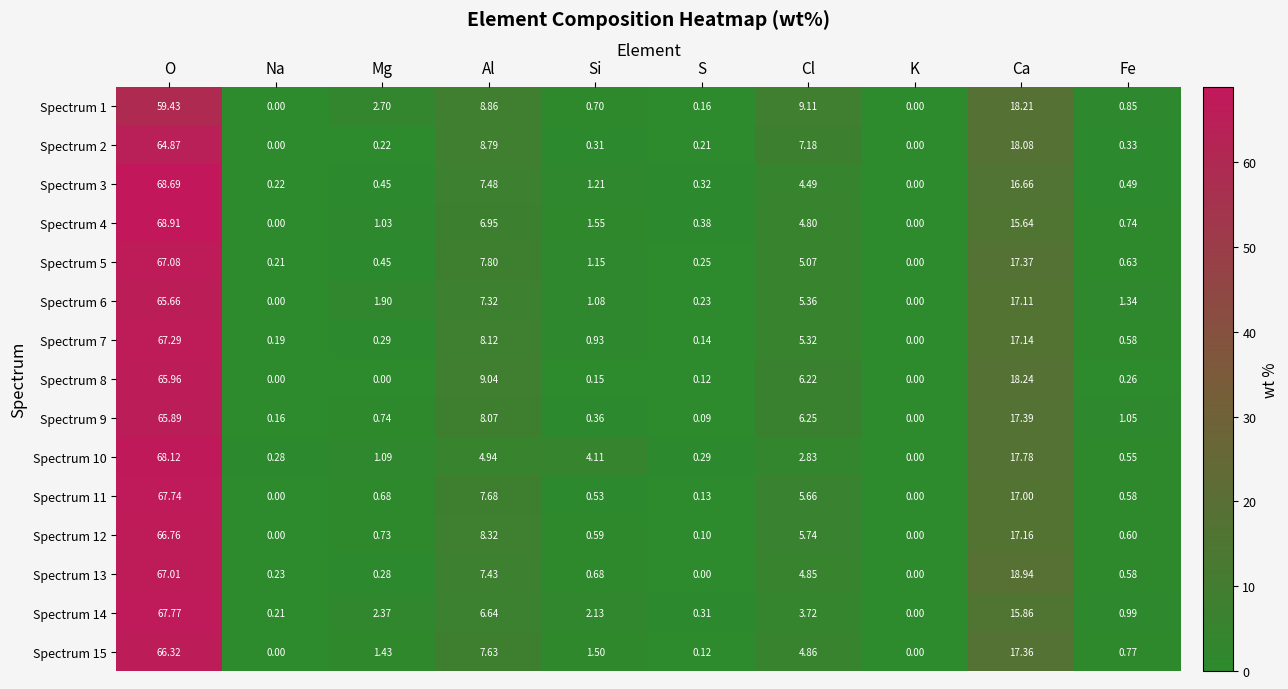

Is the value of Spectrum 15 at O greater than the value of Spectrum 6 at Na?

Yes